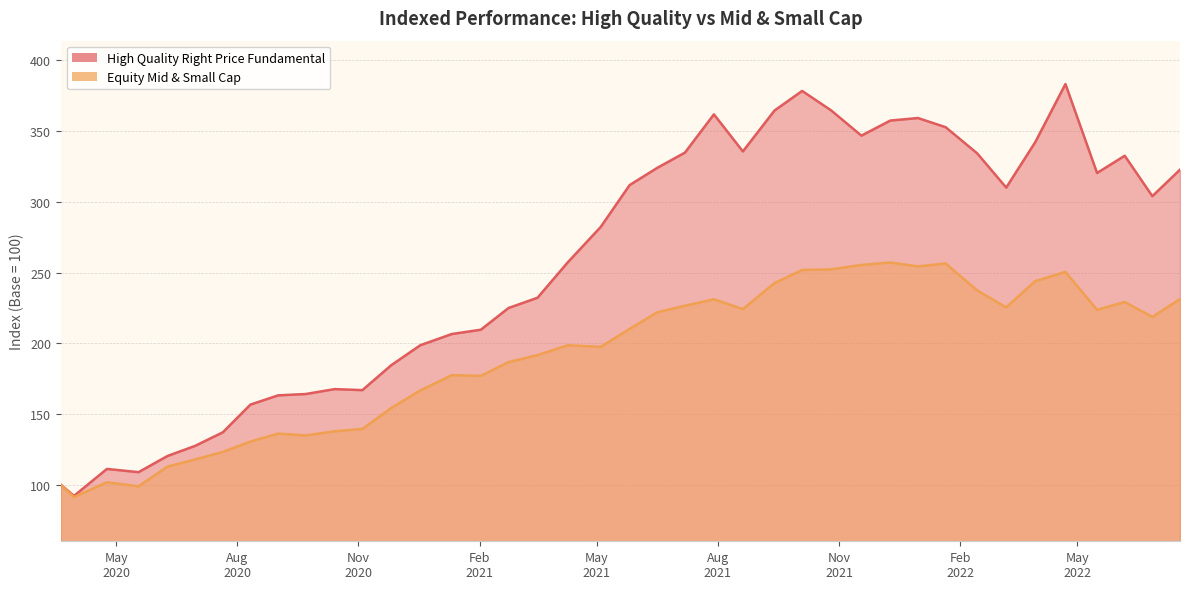

In High Quality Right Price Fundamental, how many points are higher than both neighbors (excluding endpoints)?

7